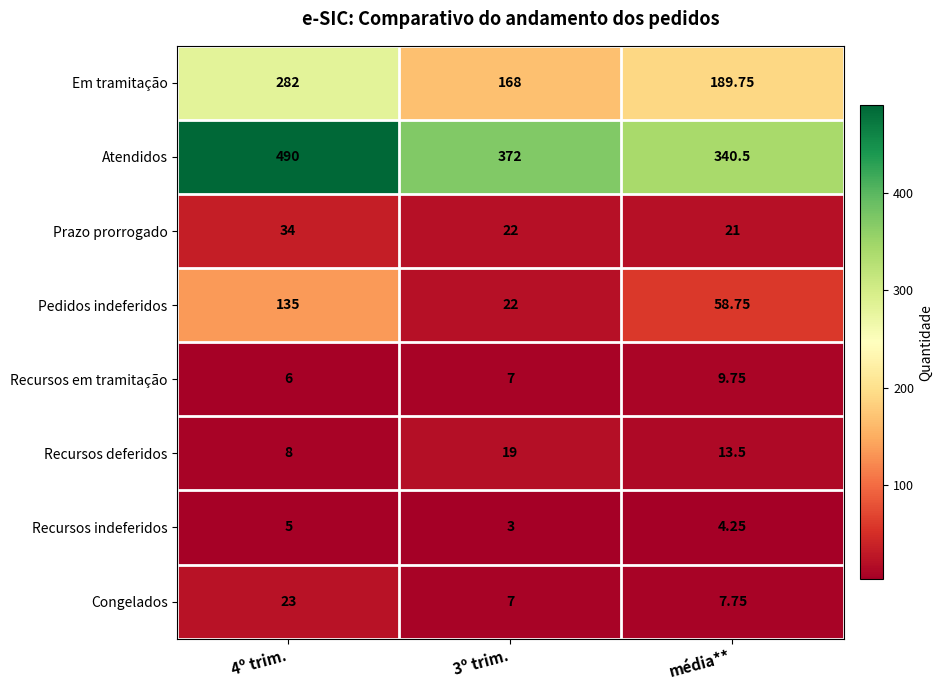

At how many categories does at least one series exceed 133?

3